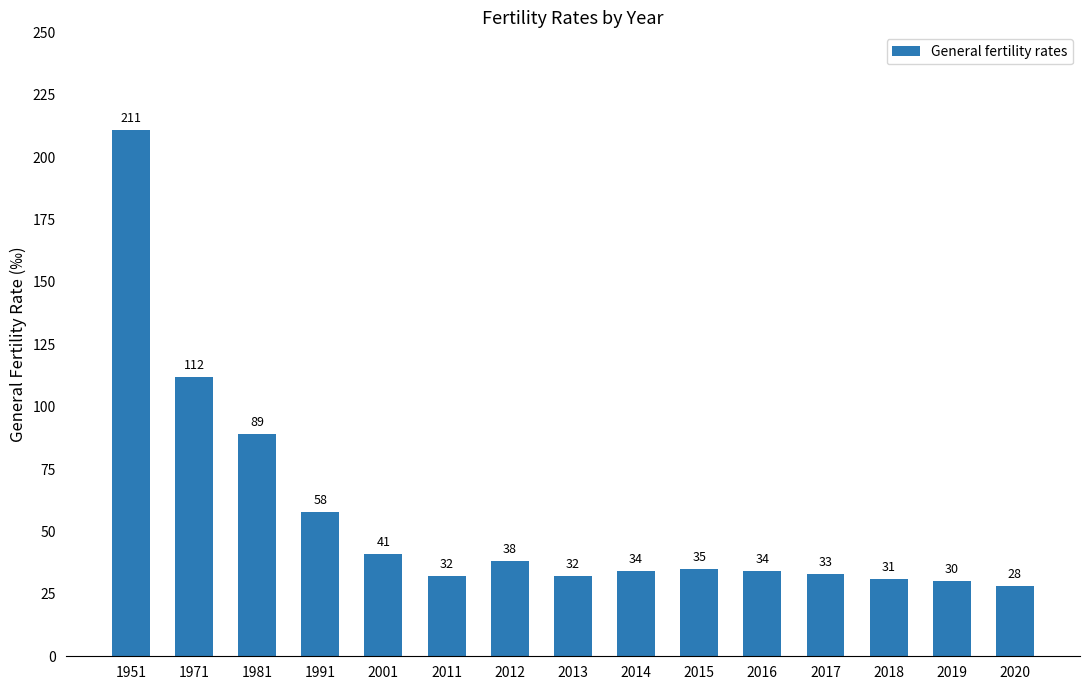

Reading left to right, what are all the values shown in this chart?

211	112	89	58	41	32	38	32	34	35	34	33	31	30	28